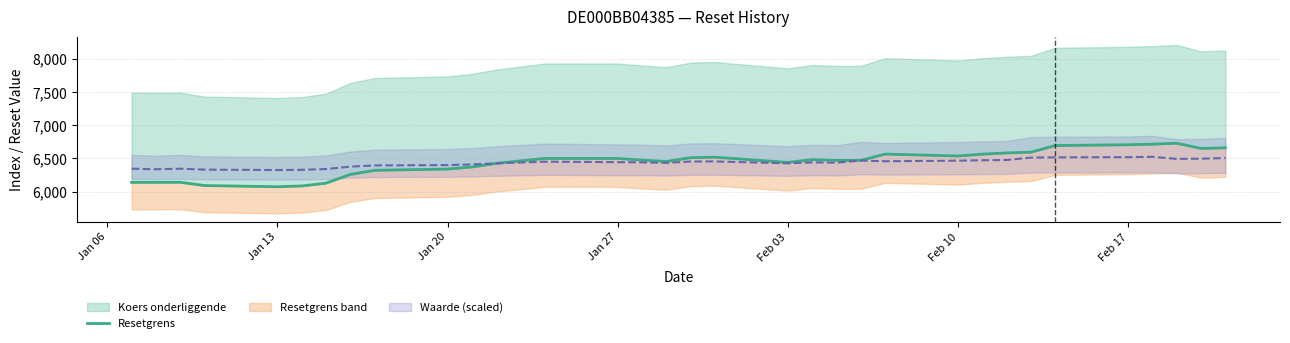

How many points are lower than both their immediate neighbors (excluding endpoints)?

5